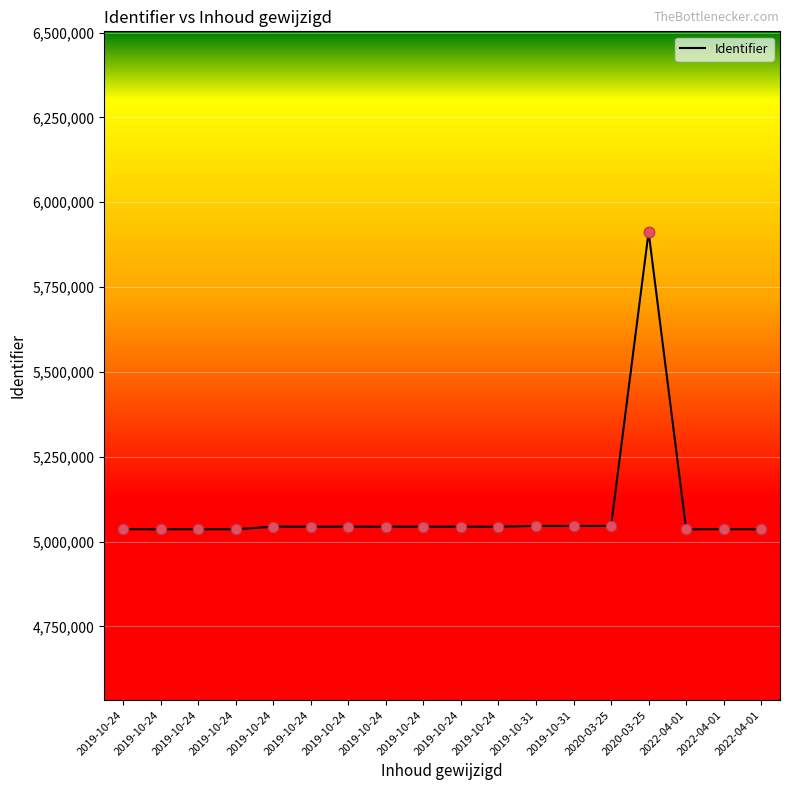

Which has a higher value, 2020-03-25 or 2019-10-24?

2020-03-25